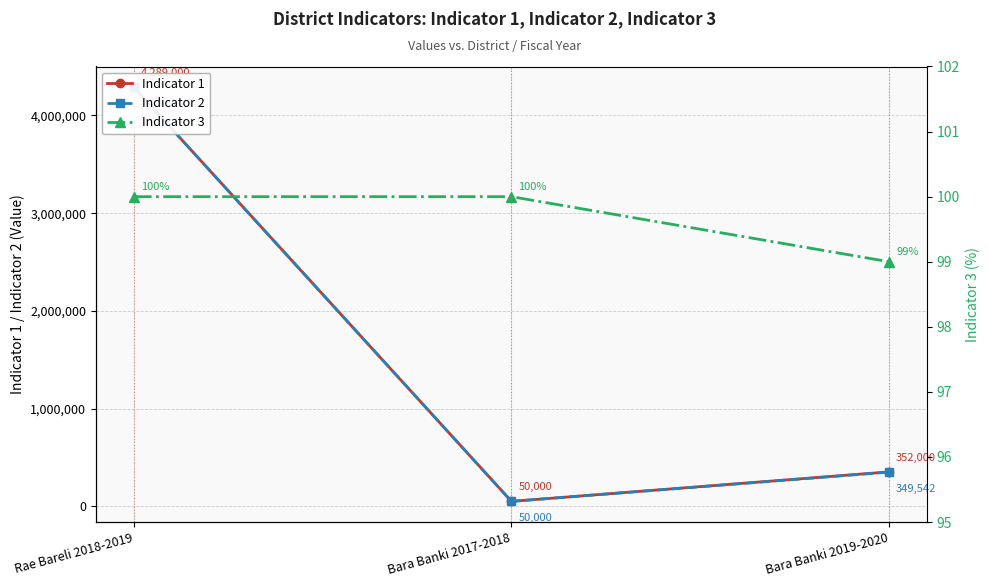

What are all the series names shown in the legend?

Indicator 1, Indicator 2, Indicator 3